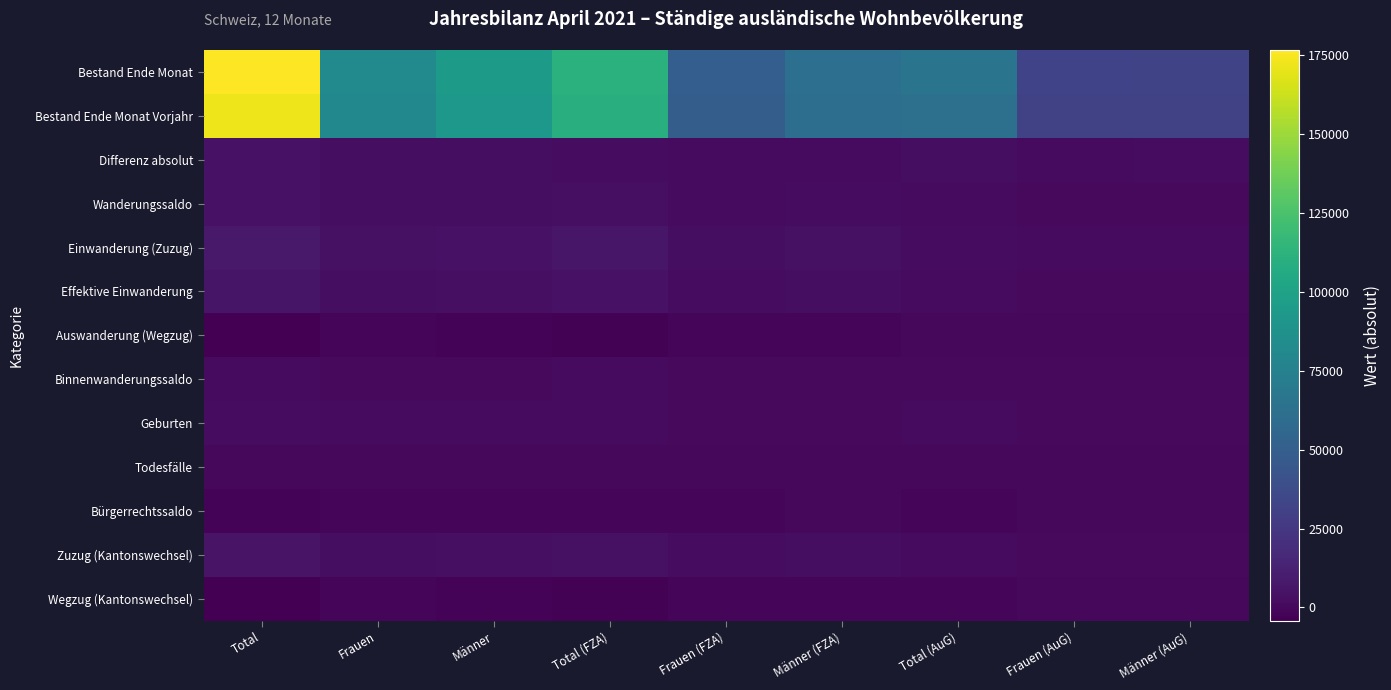

Reading left to right, extract all data points from this chart.

Bestand Ende Monat: Total=176598	Frauen=82238	Männer=94360	Total (FZA)=111534	Frauen (FZA)=49840	Männer (FZA)=61694	Total (AuG)=65064	Frauen (AuG)=32398	Männer (AuG)=32666
Bestand Ende Monat Vorjahr: Total=172028	Frauen=79964	Männer=92064	Total (FZA)=109821	Frauen (FZA)=48910	Männer (FZA)=60911	Total (AuG)=62207	Frauen (AuG)=31054	Männer (AuG)=31153
Differenz absolut: Total=4570	Frauen=2274	Männer=2296	Total (FZA)=1713	Frauen (FZA)=930	Männer (FZA)=783	Total (AuG)=2857	Frauen (AuG)=1344	Männer (AuG)=1513
Wanderungssaldo: Total=4402	Frauen=2176	Männer=2226	Total (FZA)=2967	Frauen (FZA)=1439	Männer (FZA)=1528	Total (AuG)=1435	Frauen (AuG)=737	Männer (AuG)=698
Einwanderung (Zuzug): Total=8427	Frauen=3722	Männer=4705	Total (FZA)=6432	Frauen (FZA)=2752	Männer (FZA)=3680	Total (AuG)=1995	Frauen (AuG)=970	Männer (AuG)=1025
Effektive Einwanderung: Total=5880	Frauen=2787	Männer=3093	Total (FZA)=4747	Frauen (FZA)=2123	Männer (FZA)=2624	Total (AuG)=1133	Frauen (AuG)=664	Männer (AuG)=469
Auswanderung (Wegzug): Total=-3661	Frauen=-1485	Männer=-2176	Total (FZA)=-3173	Frauen (FZA)=-1260	Männer (FZA)=-1913	Total (AuG)=-488	Frauen (AuG)=-225	Männer (AuG)=-263
Binnenwanderungssaldo: Total=1428	Frauen=700	Männer=728	Total (FZA)=867	Frauen (FZA)=398	Männer (FZA)=469	Total (AuG)=561	Frauen (AuG)=302	Männer (AuG)=259
Geburten: Total=1975	Frauen=983	Männer=992	Total (FZA)=1163	Frauen (FZA)=562	Männer (FZA)=601	Total (AuG)=812	Frauen (AuG)=421	Männer (AuG)=391
Todesfälle: Total=-636	Frauen=-237	Männer=-399	Total (FZA)=-454	Frauen (FZA)=-169	Männer (FZA)=-285	Total (AuG)=-182	Frauen (AuG)=-68	Männer (AuG)=-114
Bürgerrechtssaldo: Total=-2585	Frauen=-1345	Männer=-1240	Total (FZA)=-1372	Frauen (FZA)=-718	Männer (FZA)=-654	Total (AuG)=-1213	Frauen (AuG)=-627	Männer (AuG)=-586
Zuzug (Kantonswechsel): Total=5615	Frauen=2456	Männer=3159	Total (FZA)=4196	Frauen (FZA)=1711	Männer (FZA)=2485	Total (AuG)=1419	Frauen (AuG)=745	Männer (AuG)=674
Wegzug (Kantonswechsel): Total=-4187	Frauen=-1756	Männer=-2431	Total (FZA)=-3329	Frauen (FZA)=-1313	Männer (FZA)=-2016	Total (AuG)=-858	Frauen (AuG)=-443	Männer (AuG)=-415